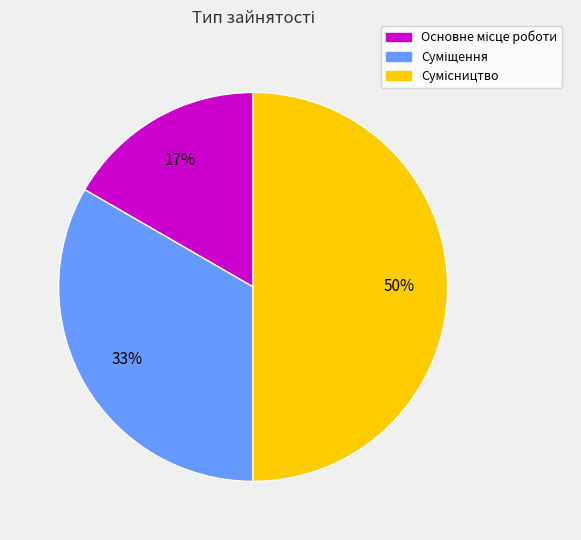

To the nearest percent, what is the difference between the largest and smallest slice percentages?

33%